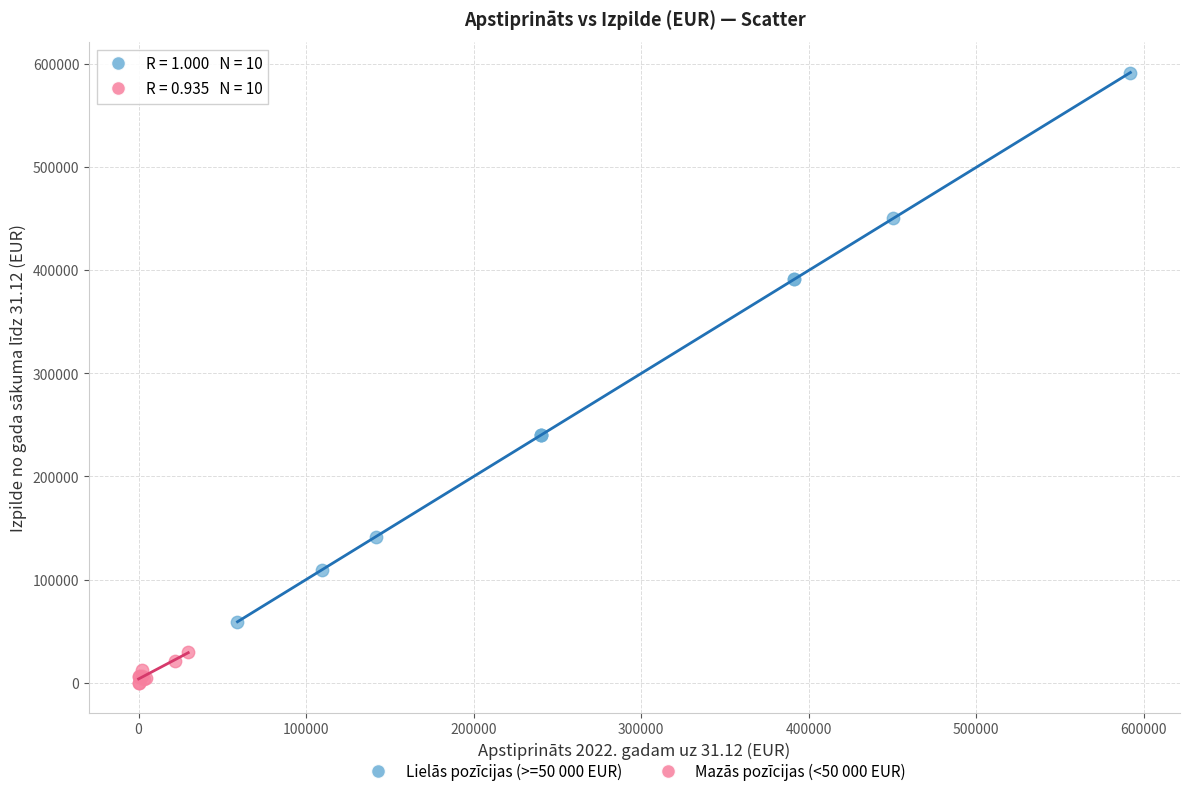

Which series contains the lowest Y value?

Mazās pozīcijas (<50 000 EUR)